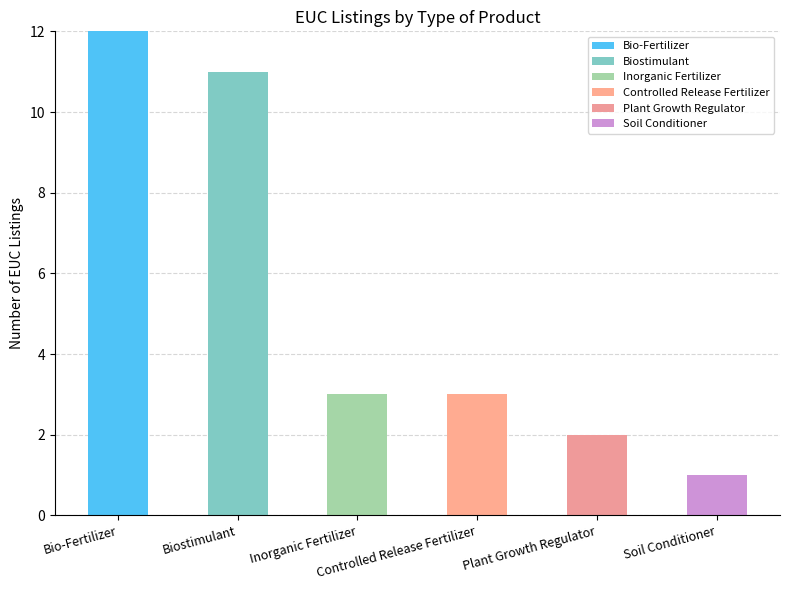

Which series has the largest range (max minus min)?

Bio-Fertilizer